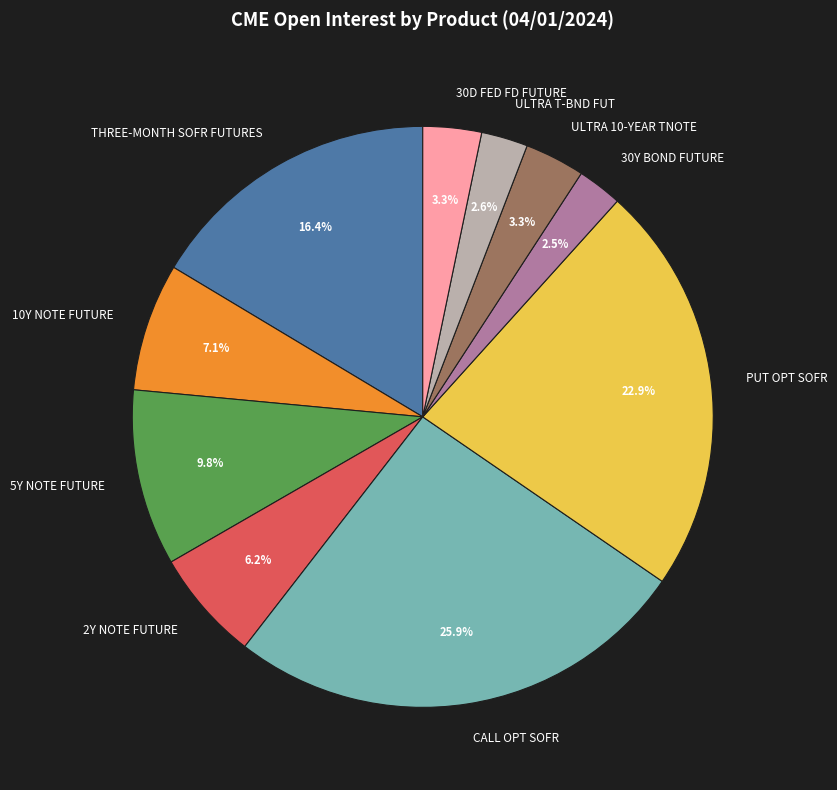

To the nearest percent, what is the average slice percentage?

10%